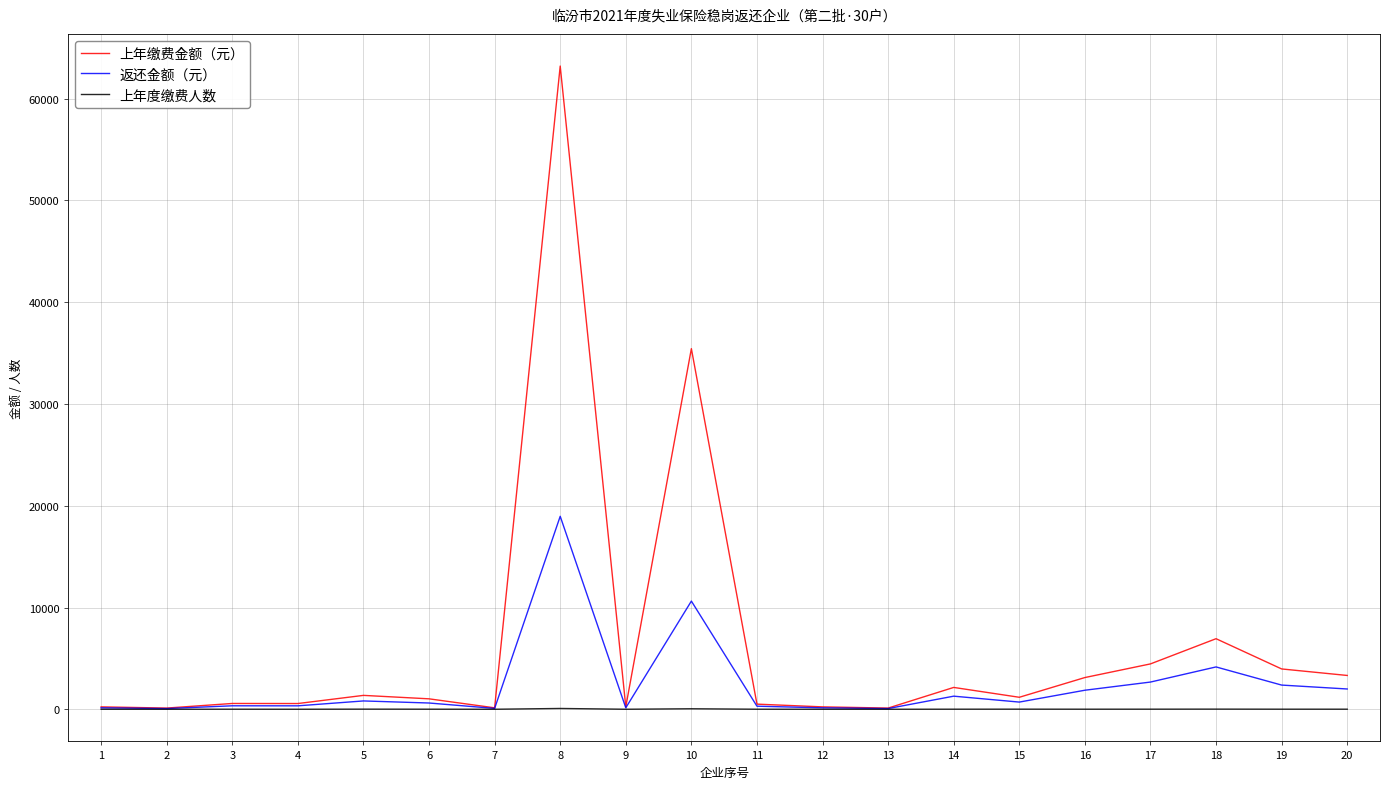

What is the maximum value shown in the chart?

63207.0